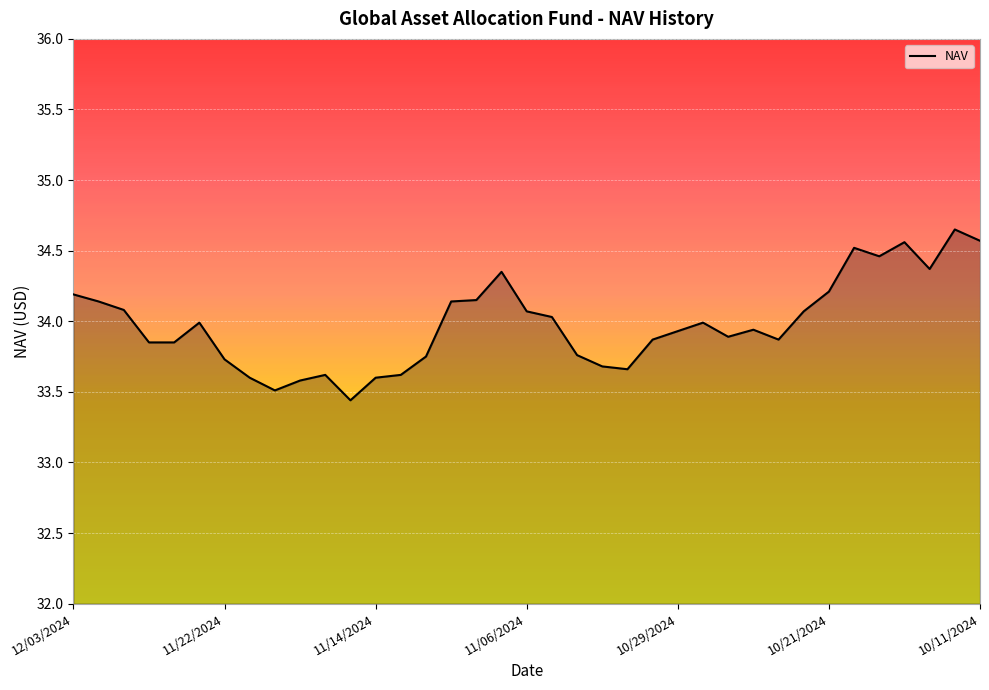

What is the minimum value shown in the chart?

33.4